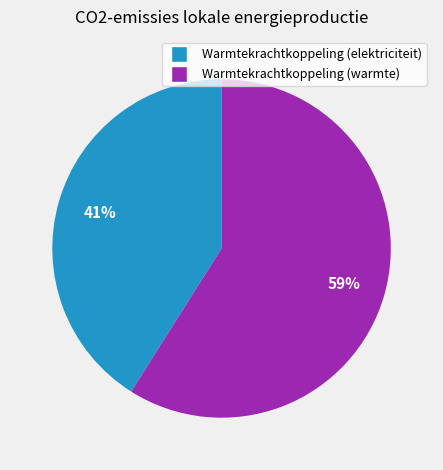

Does any single category account for the majority?

Yes